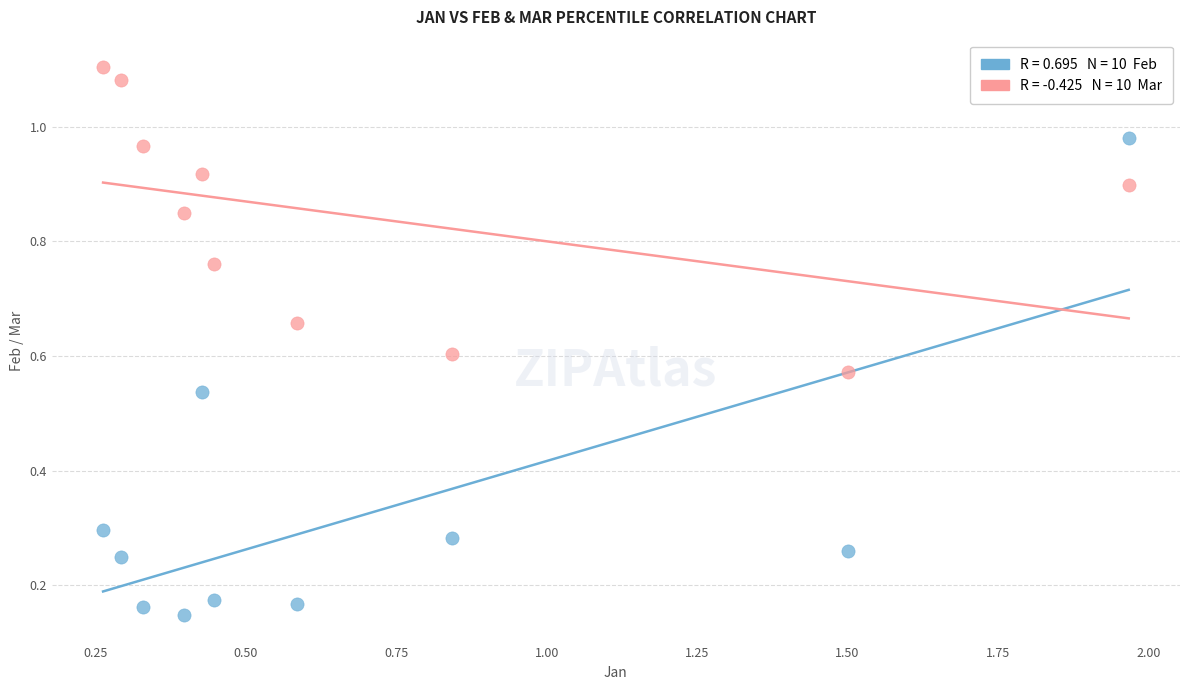

Across all data points, what is the range of X values (max minus min)?

1.7